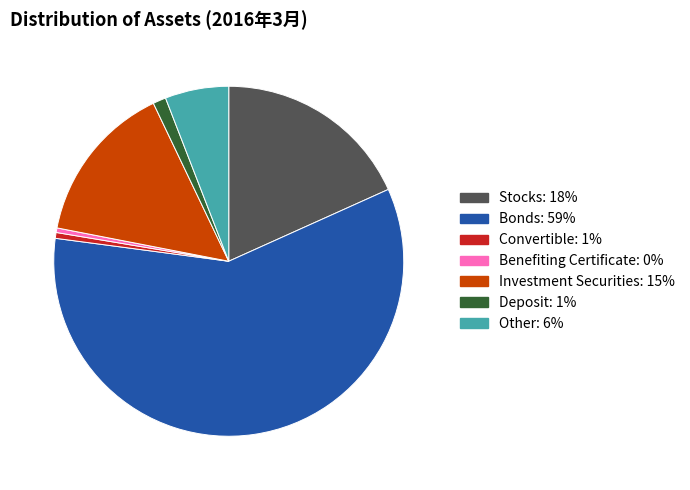

Which has a higher value, Deposit or Stocks?

Stocks